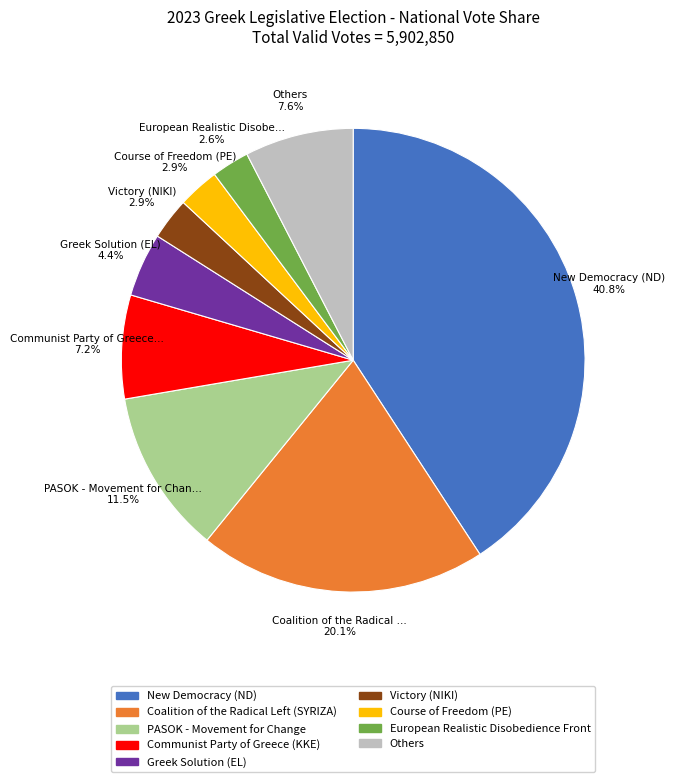

How many segments does this pie chart have?

9